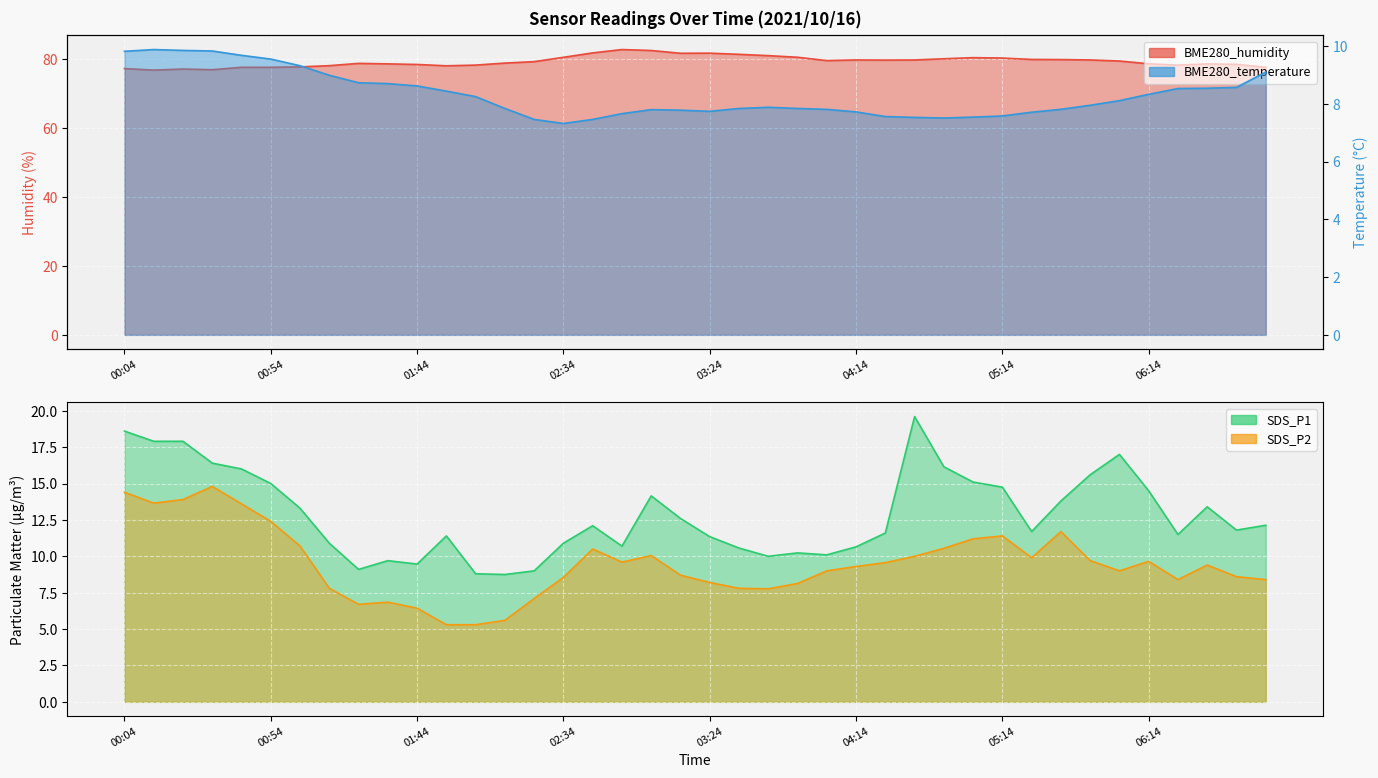

At how many categories does at least one series exceed 17?

40